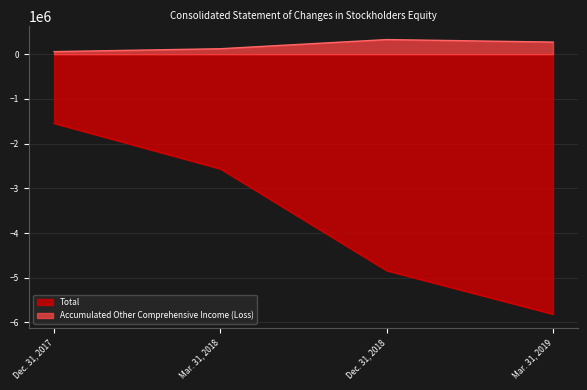

What is the value of the Accumulated Other Comprehensive Income (Loss) point at the 1st from the left?

57289